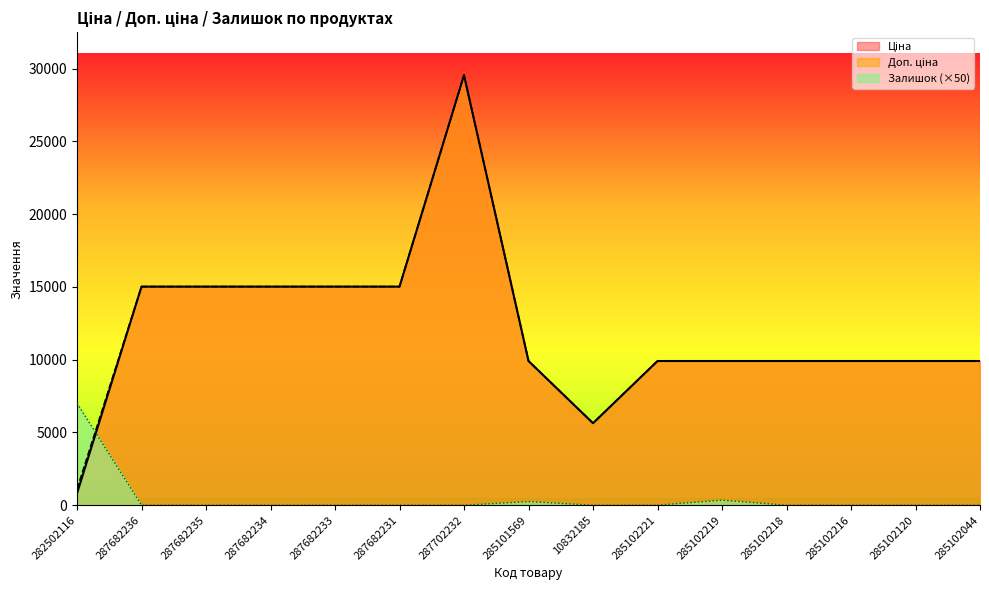

True or false: Доп. ціна has more than 2 points higher than both neighbors.

False